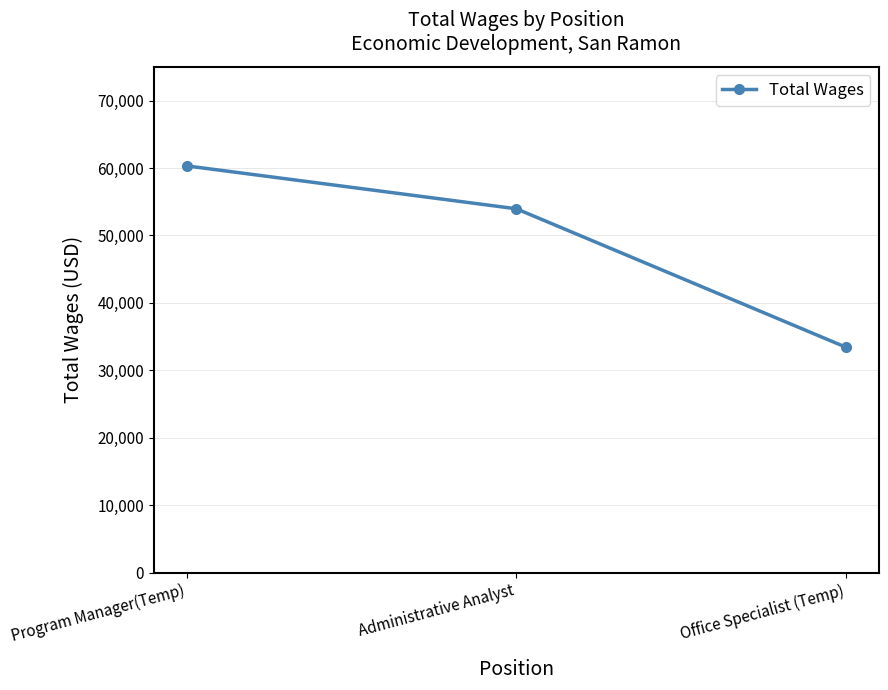

Where is the data nearest to the value 46869?

Administrative Analyst